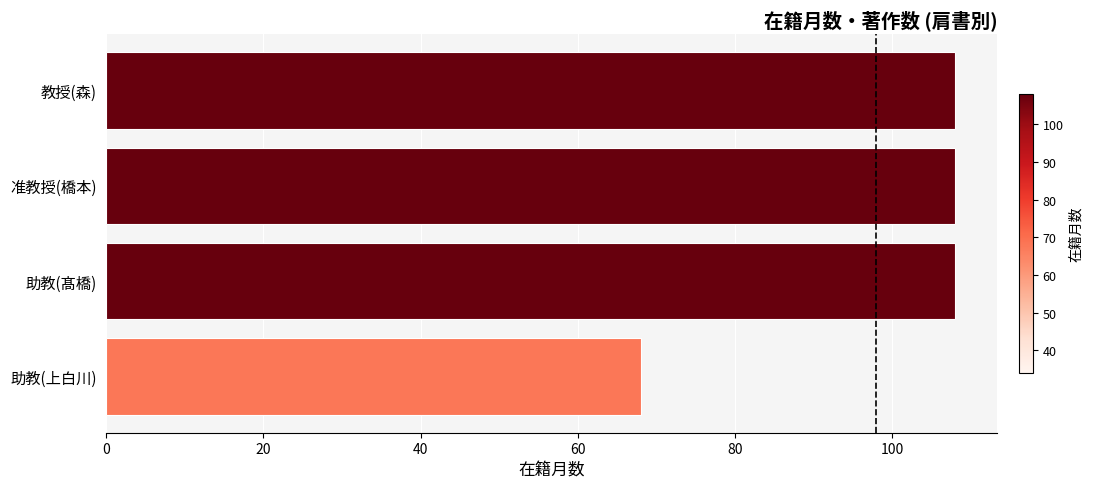

What is the difference between the maximum and minimum values?

40